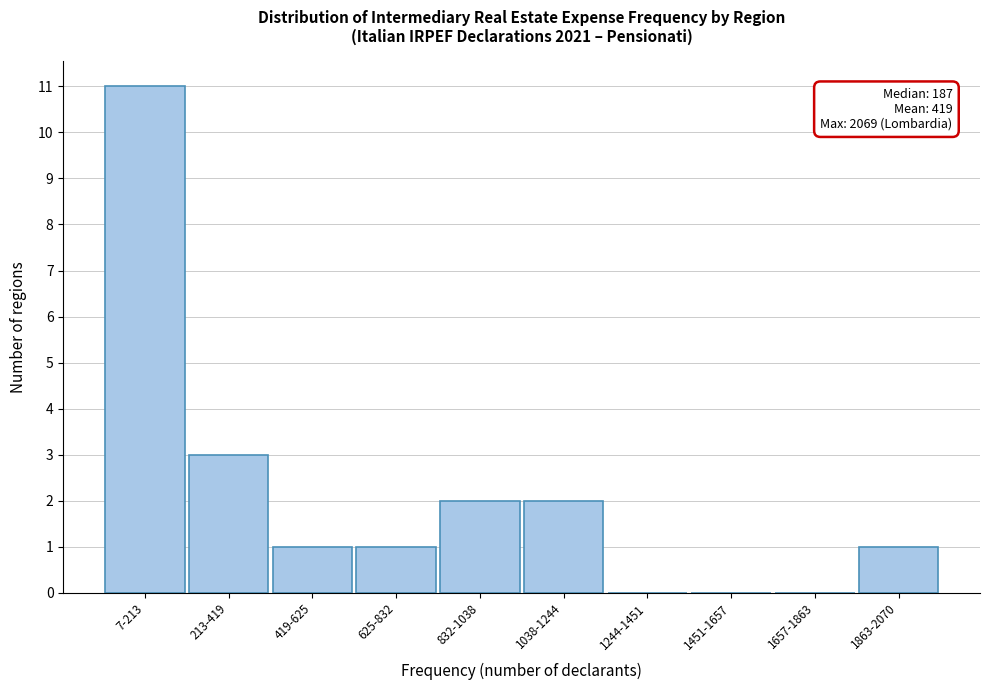

Reading right to left, what are all the values shown in this chart?

1863-2070=1	1657-1863=0	1451-1657=0	1244-1451=0	1038-1244=2	832-1038=2	625-832=1	419-625=1	213-419=3	7-213=11